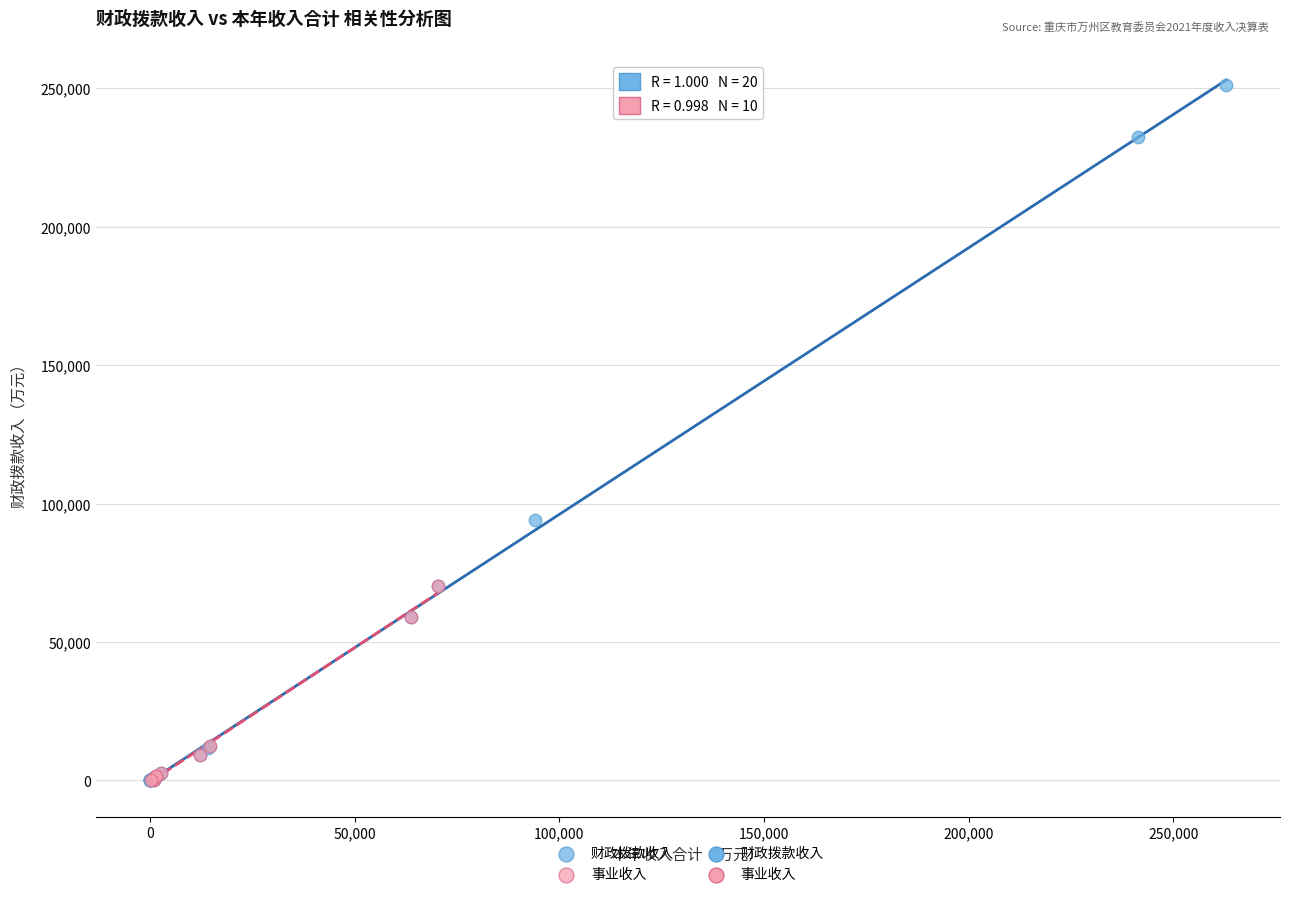

Which series contains the highest Y value?

财政拨款收入